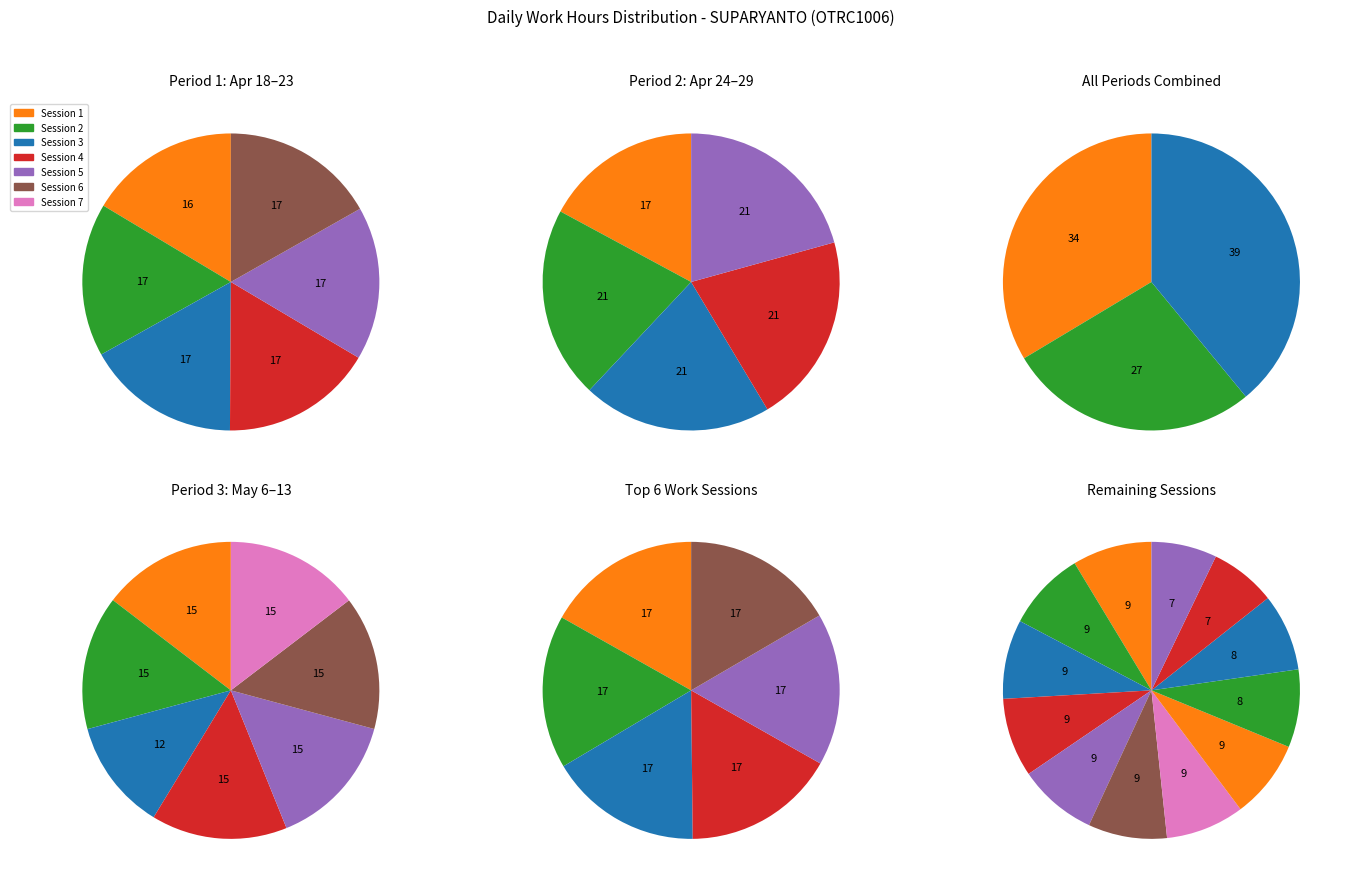

True or false: Wed_1 accounts for 11% of the total.

False